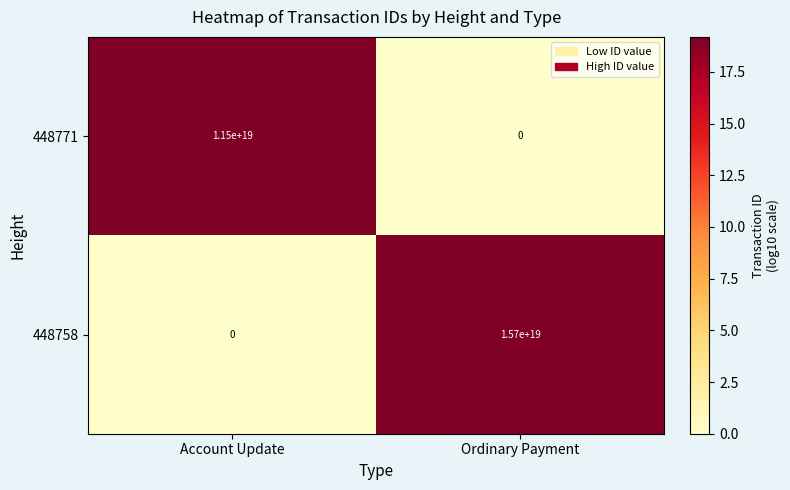

Which series changed the most between Account Update and Ordinary Payment?

448758